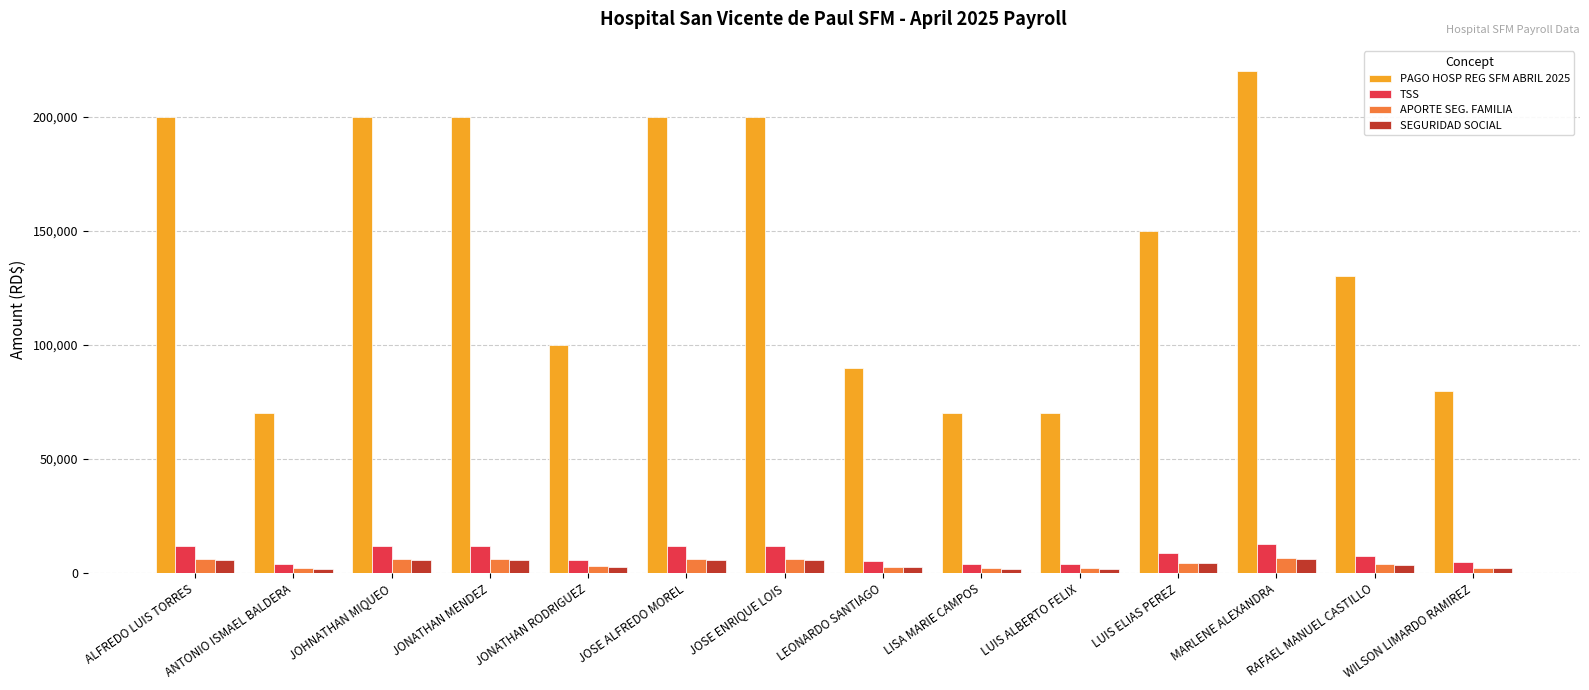

What are all the series names shown in the legend?

PAGO HOSP REG SFM ABRIL 2025, TSS, APORTE SEG. FAMILIA, SEGURIDAD SOCIAL